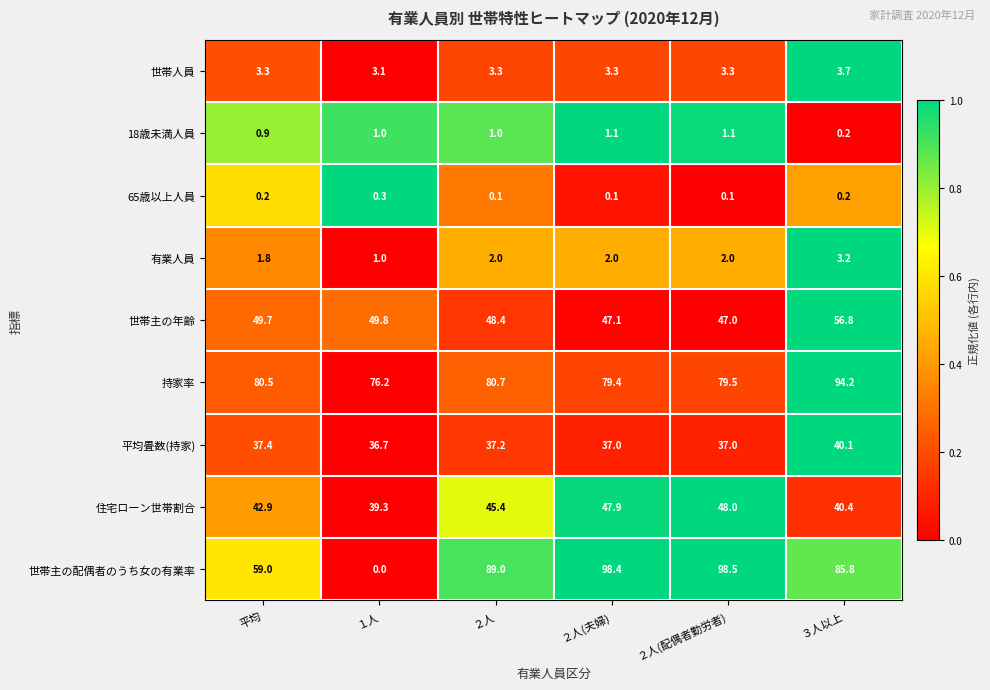

Which label corresponds to the smallest value in the chart?

１人